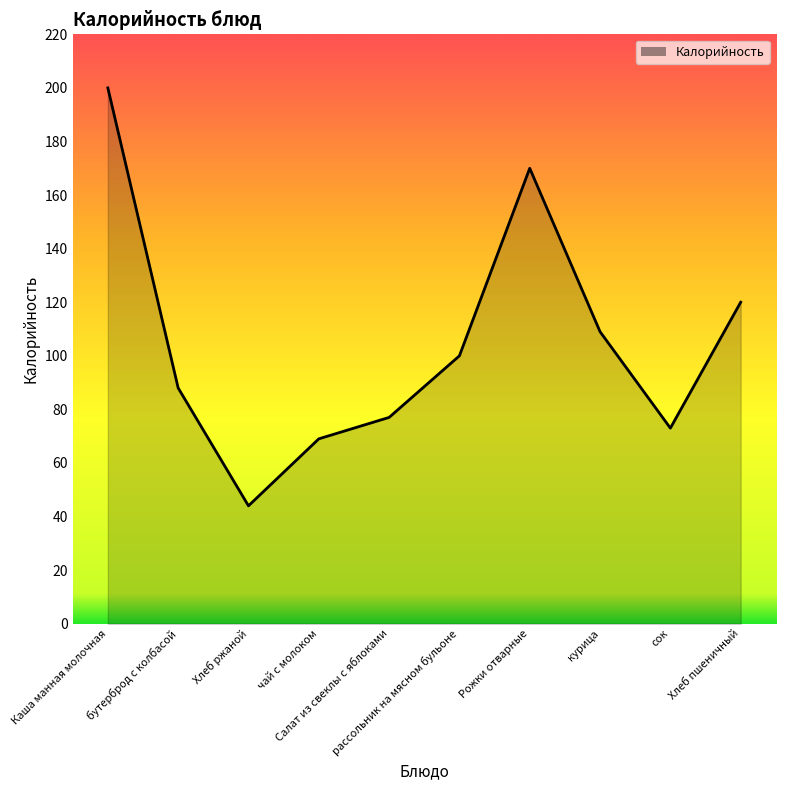

Does the chart display data point markers on the line(s)?

No